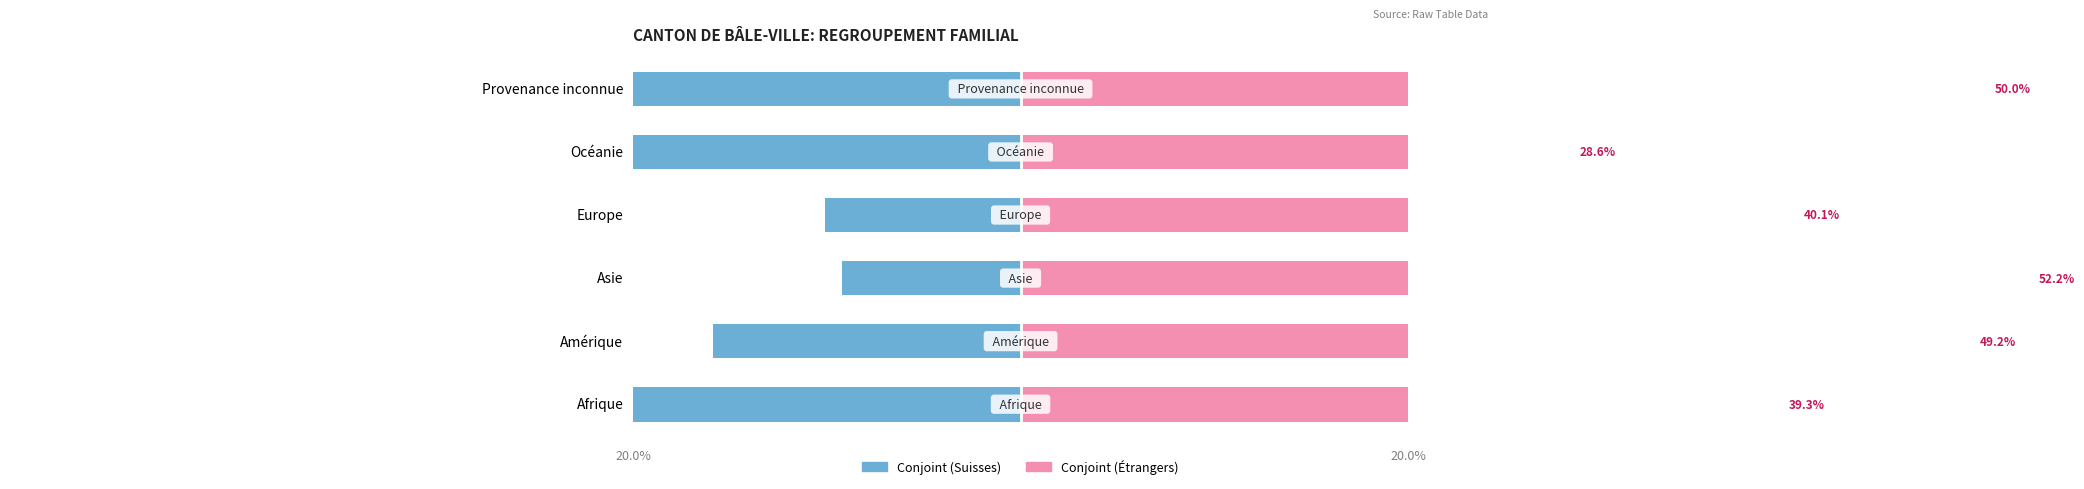

Which series changed the most between 20.0% and 3?

Conjoint (Suisses)